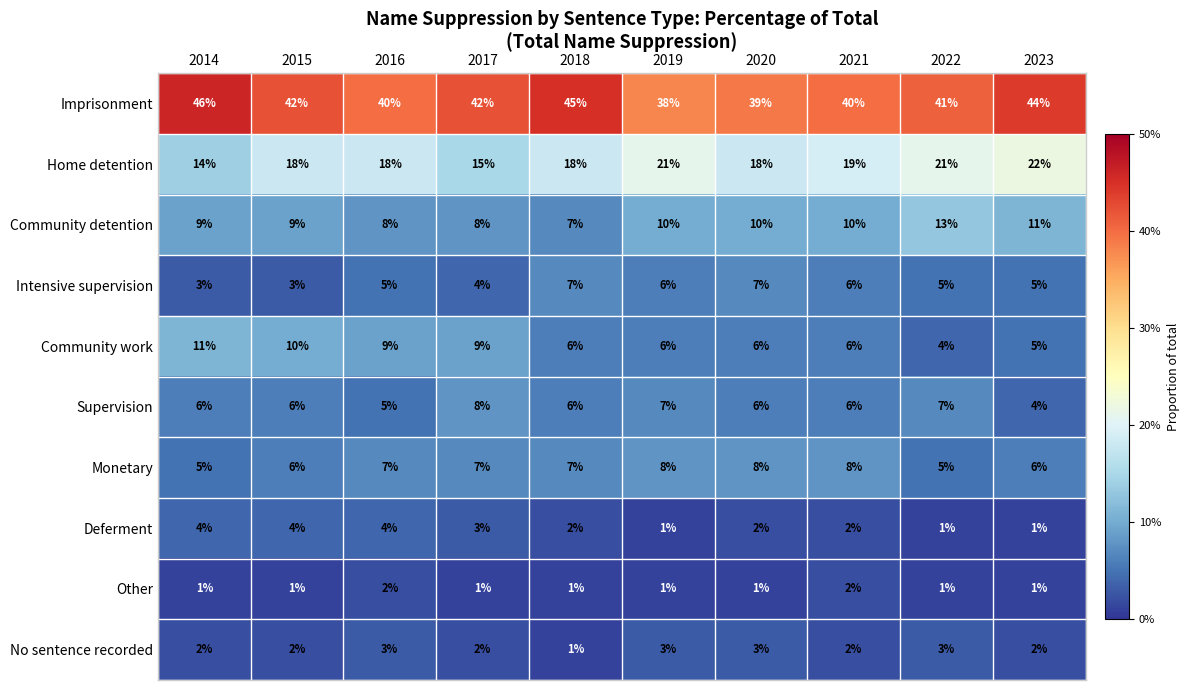

At which label does No sentence recorded reach its minimum?

2018